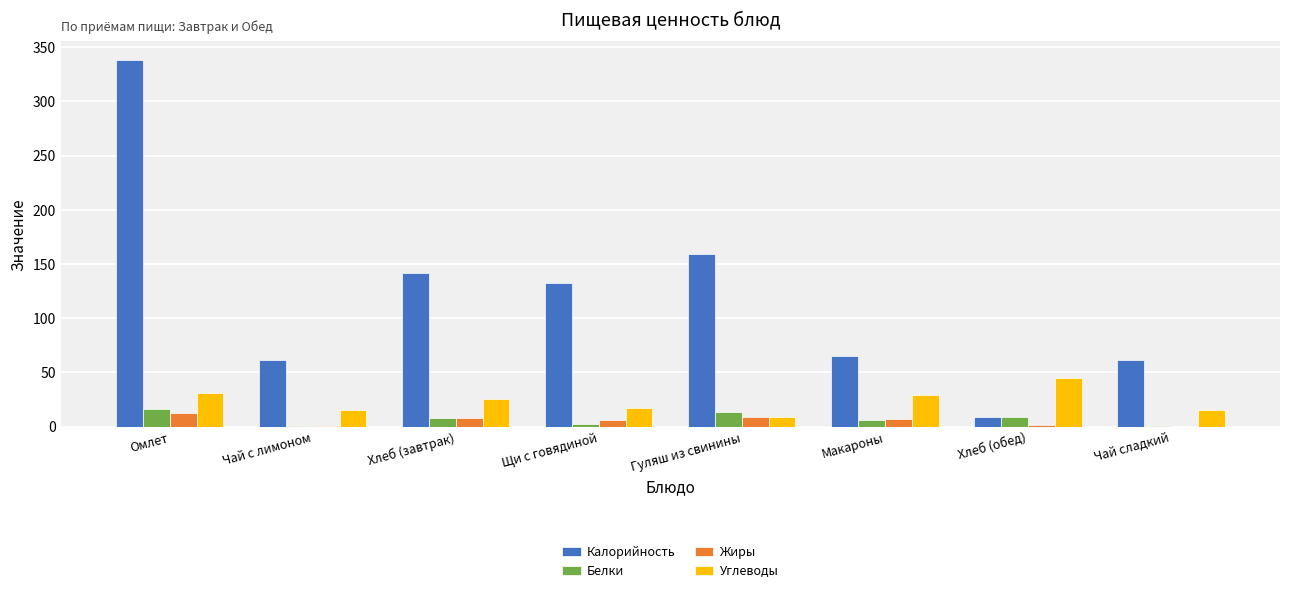

Read the Жиры value at Макароны.

6.8